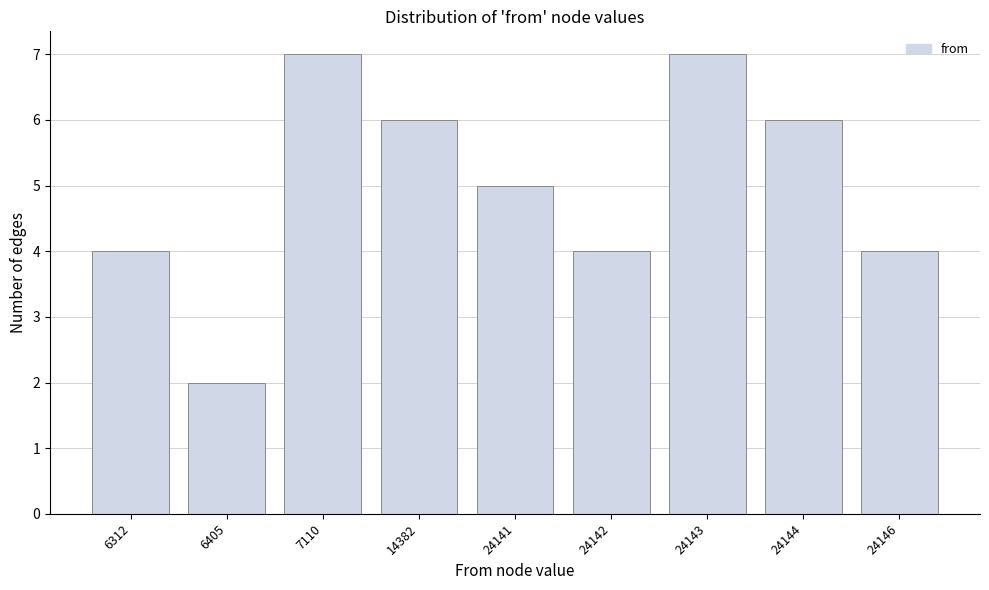

Reading right to left, extract all data points from this chart.

4	6	7	4	5	6	7	2	4